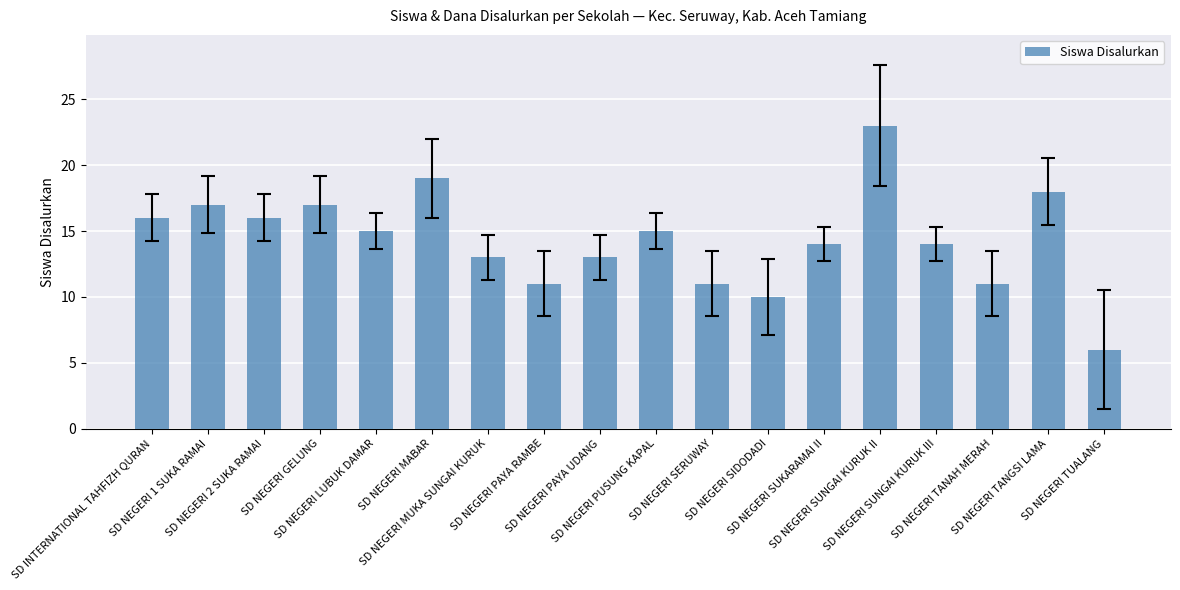

What is the maximum value shown in the chart?

23